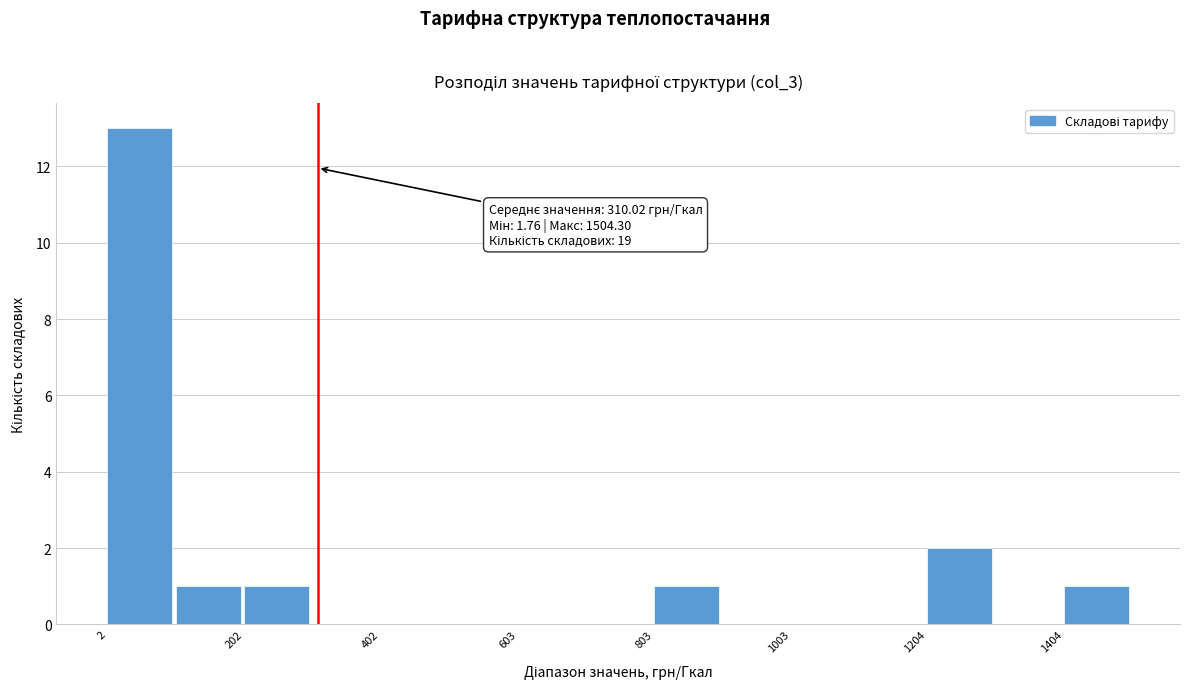

Read against the x-axis, roughly where is the centre of the tallest bar?

50